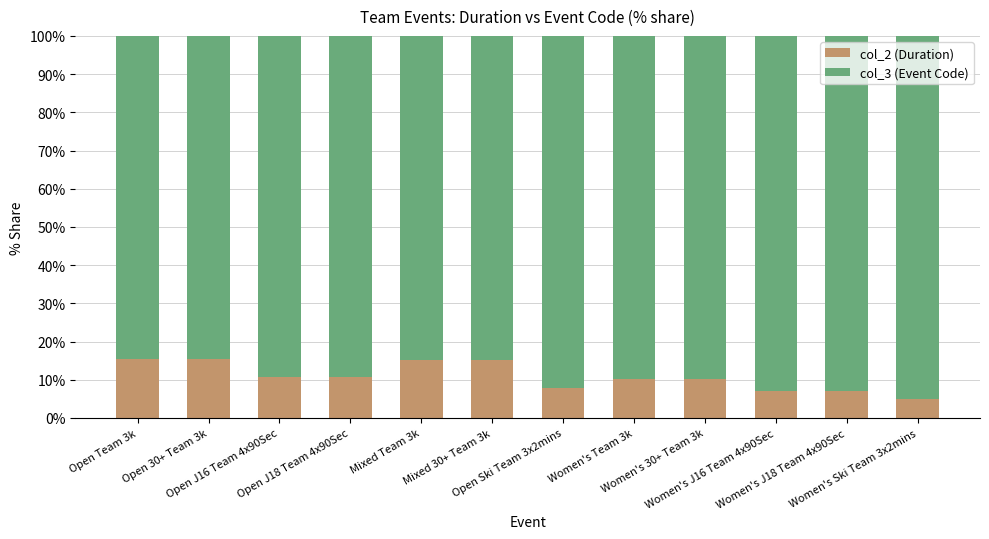

What is the sum of all col_2 (Duration) values?

129.7